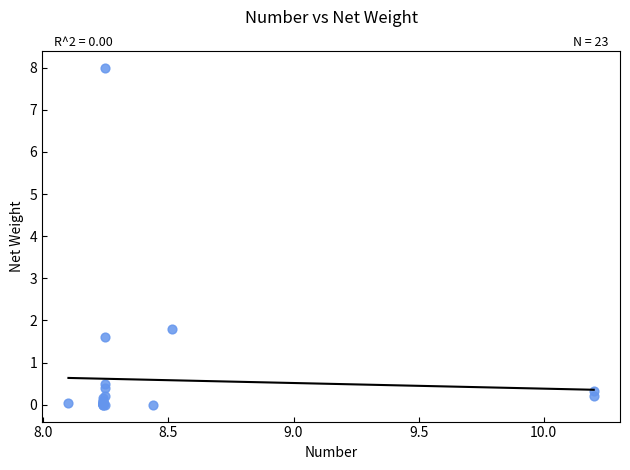

What Y value in the scatter plot is closest to 4?

1.8